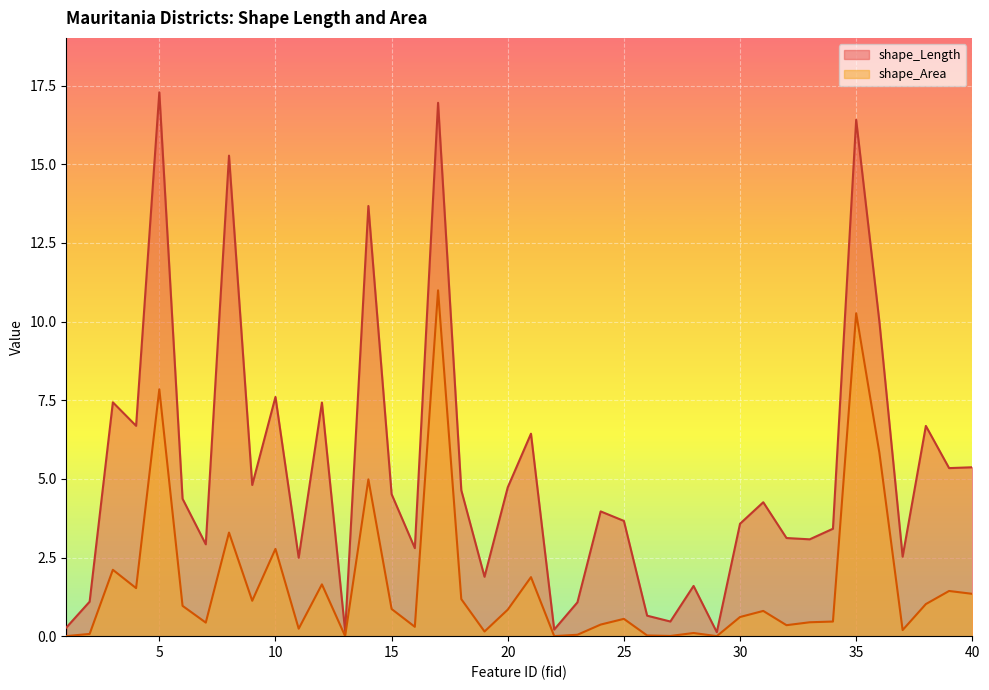

Which series changed the most between 10 and 33?

shape_Length